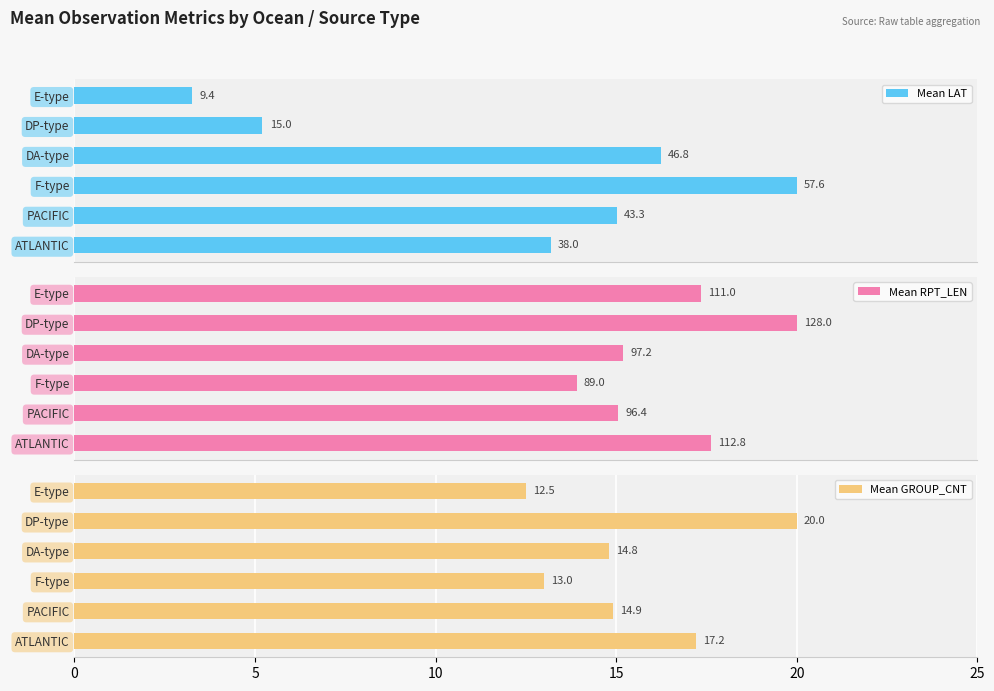

Read the Mean GROUP_CNT value at DA-type.

14.8